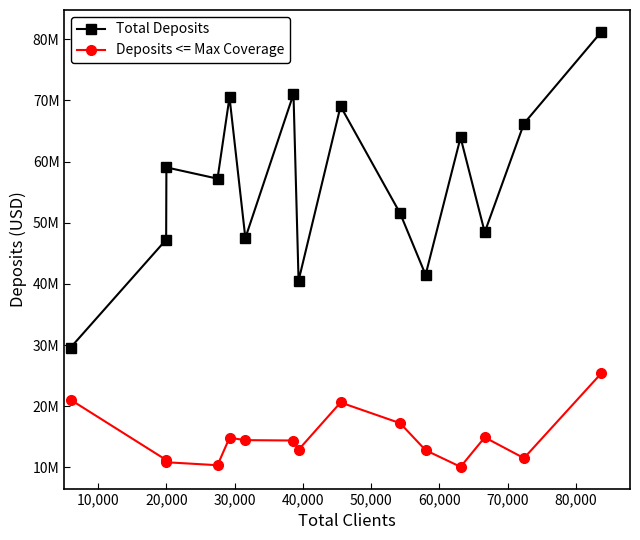

True or false: Deposits <= Max Coverage and Total Deposits intersect in this chart.

False